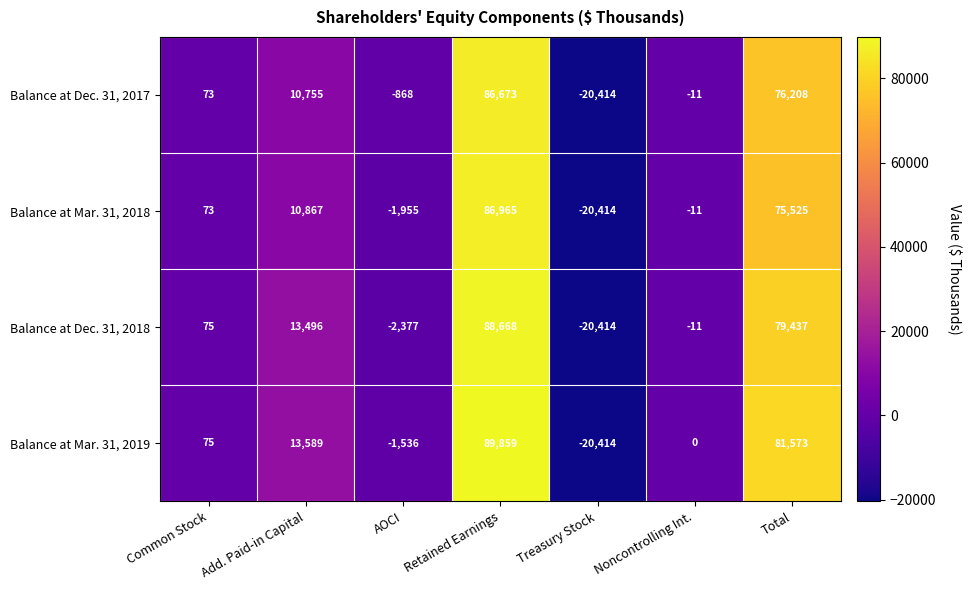

Reading left to right, list all the values displayed in this chart.

Balance at Dec. 31, 2017: Common Stock=73	Add. Paid-in Capital=10755	AOCI=-868	Retained Earnings=86673	Treasury Stock=-20414	Noncontrolling Int.=-11	Total=76208
Balance at Mar. 31, 2018: Common Stock=73	Add. Paid-in Capital=10867	AOCI=-1955	Retained Earnings=86965	Treasury Stock=-20414	Noncontrolling Int.=-11	Total=75525
Balance at Dec. 31, 2018: Common Stock=75	Add. Paid-in Capital=13496	AOCI=-2377	Retained Earnings=88668	Treasury Stock=-20414	Noncontrolling Int.=-11	Total=79437
Balance at Mar. 31, 2019: Common Stock=75	Add. Paid-in Capital=13589	AOCI=-1536	Retained Earnings=89859	Treasury Stock=-20414	Noncontrolling Int.=0	Total=81573